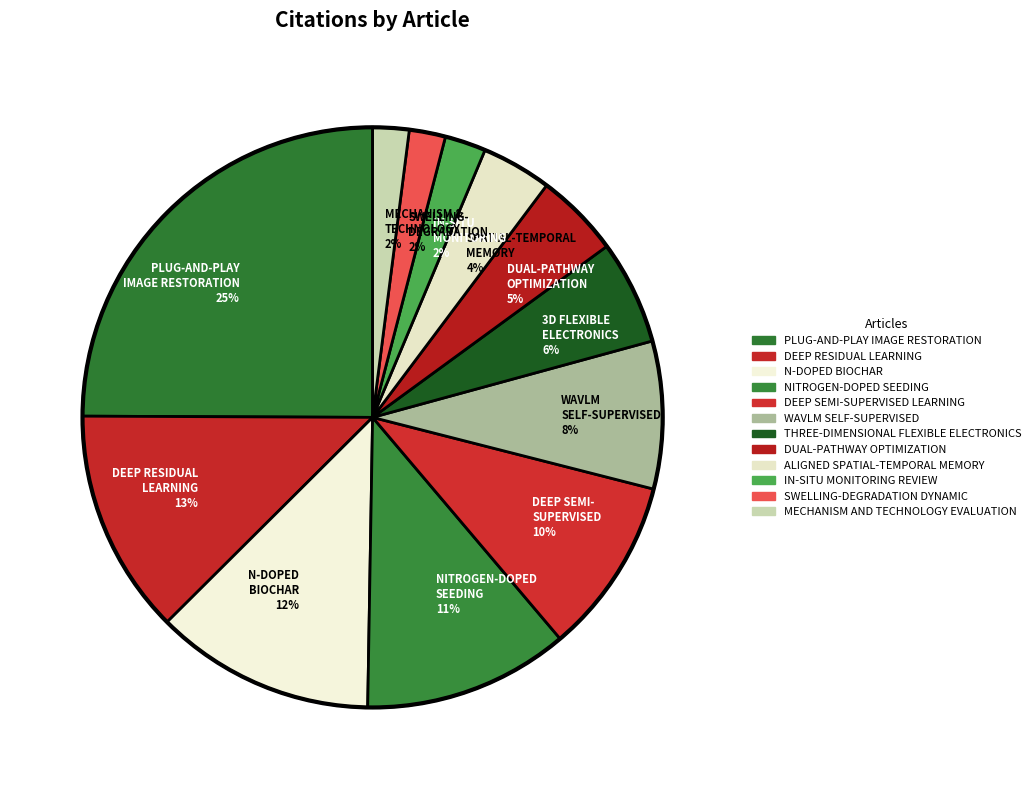

Is DUAL-PATHWAY OPTIMIZATION 5% the majority of the pie?

No